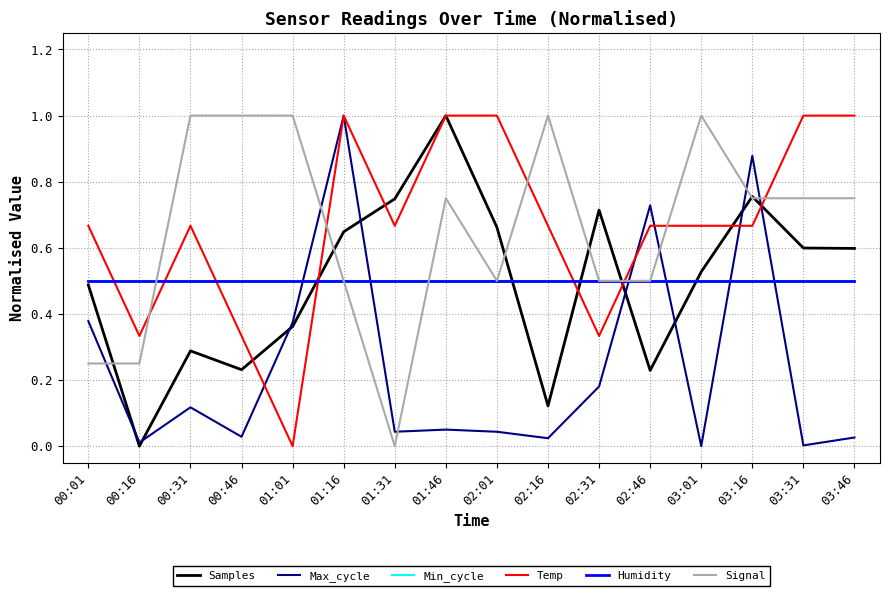

What is the label of the 12th point from the right?

01:01